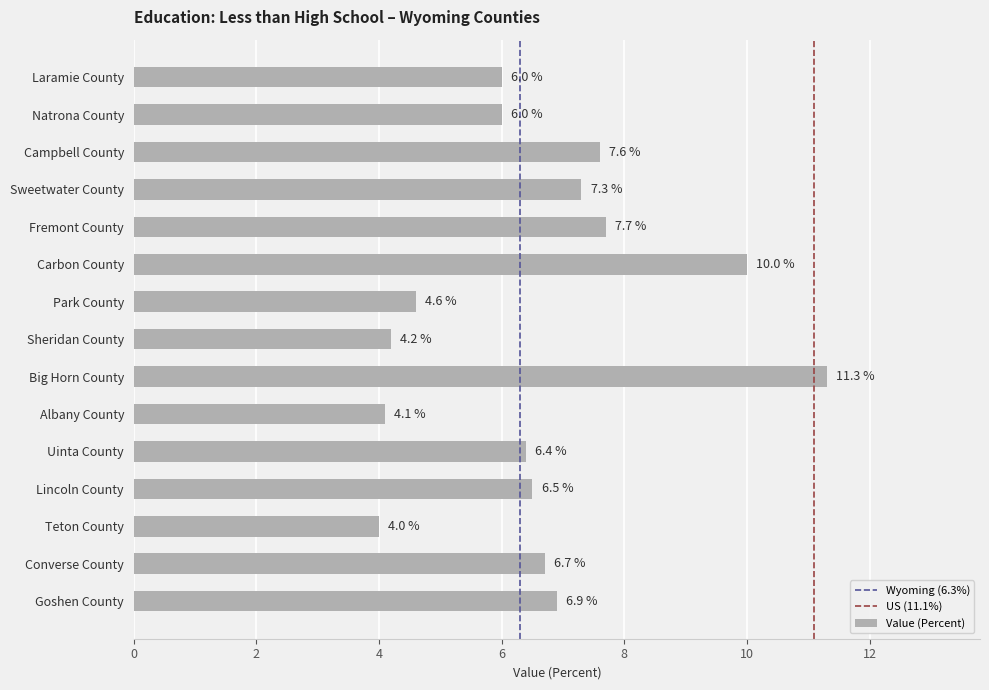

What is the label of the 15th bar from the top?

Goshen County